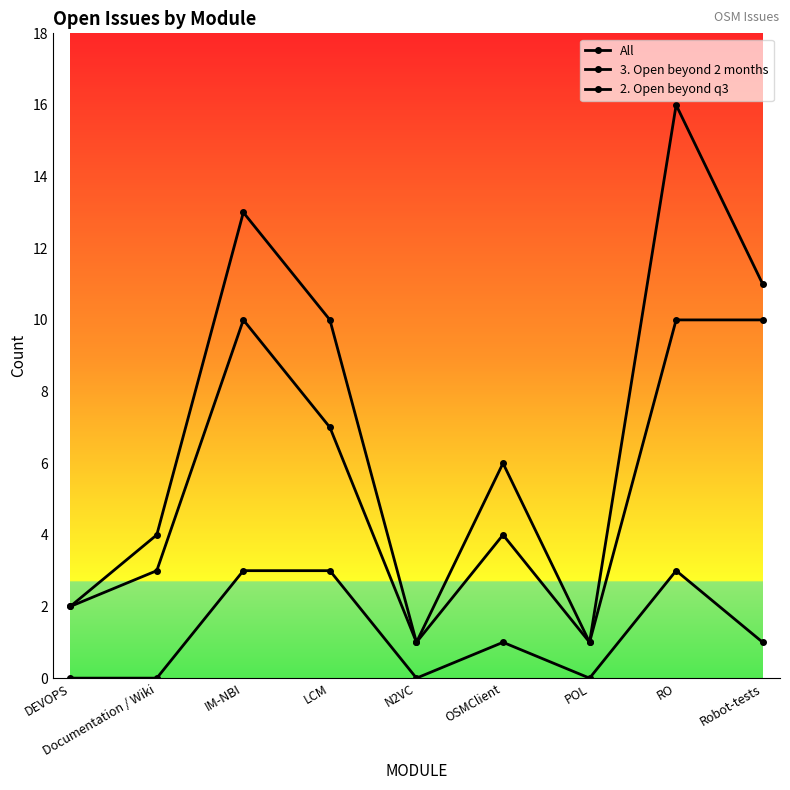

Reading left to right, extract all data points from this chart.

All: DEVOPS=2	Documentation / Wiki=4	IM-NBI=13	LCM=10	N2VC=1	OSMClient=6	POL=1	RO=16	Robot-tests=11
3. Open beyond 2 months: DEVOPS=2	Documentation / Wiki=3	IM-NBI=10	LCM=7	N2VC=1	OSMClient=4	POL=1	RO=10	Robot-tests=10
2. Open beyond q3: DEVOPS=0	Documentation / Wiki=0	IM-NBI=3	LCM=3	N2VC=0	OSMClient=1	POL=0	RO=3	Robot-tests=1